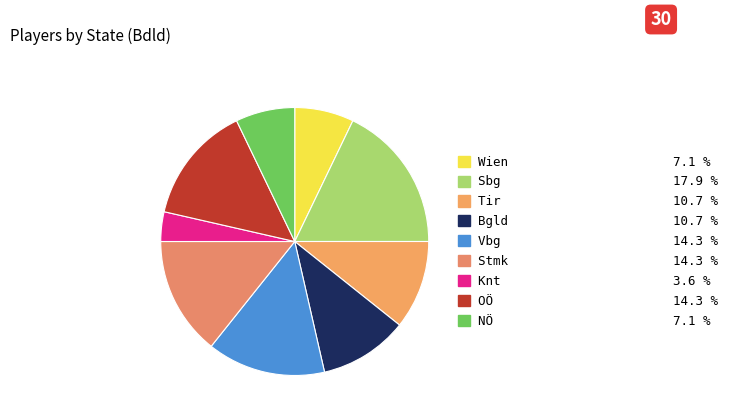

Which slice is the smallest?

Knt